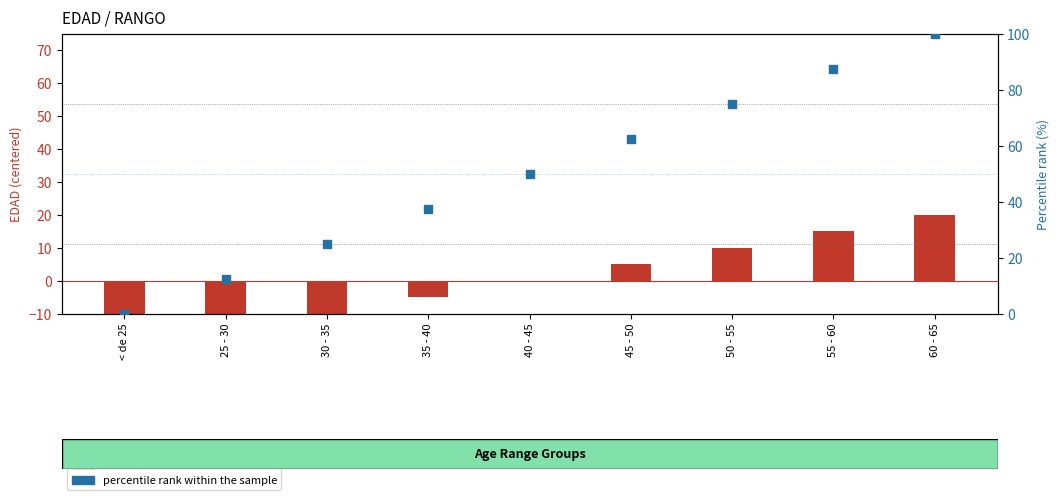

What are all the series names shown in the legend?

transformed count, percentile rank within the sample